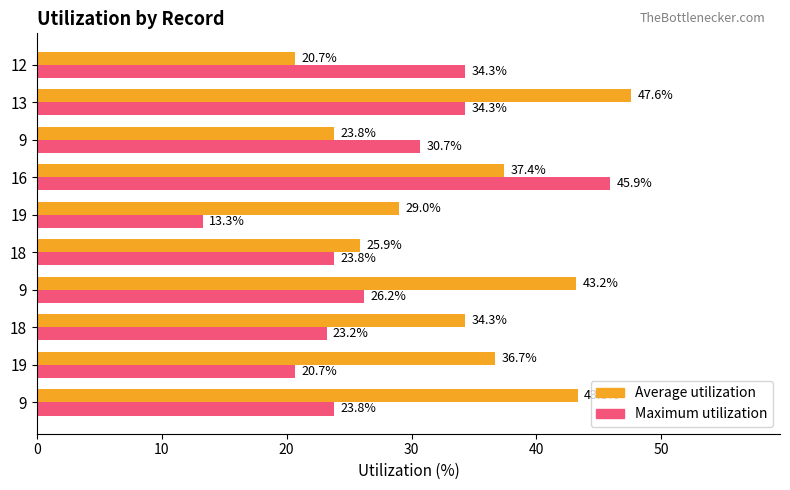

Which series has the largest total across all categories?

Average utilization